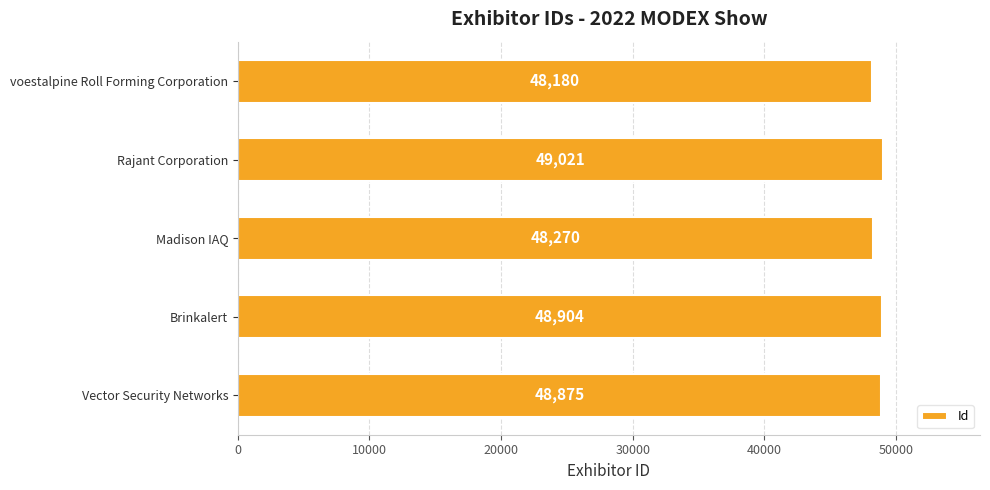

Count the number of data series in this chart.

1